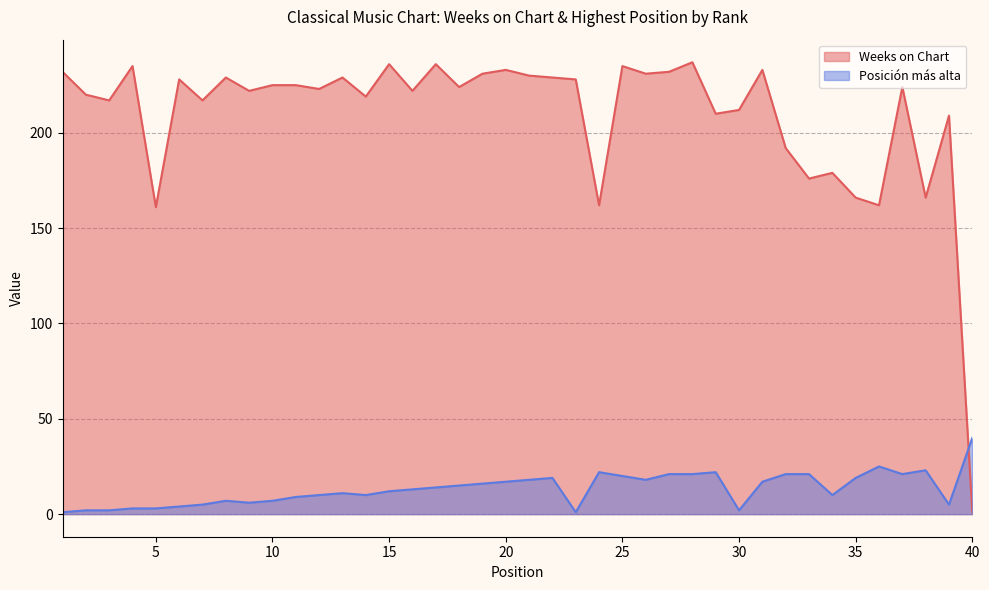

How many lines are shown in the chart?

2